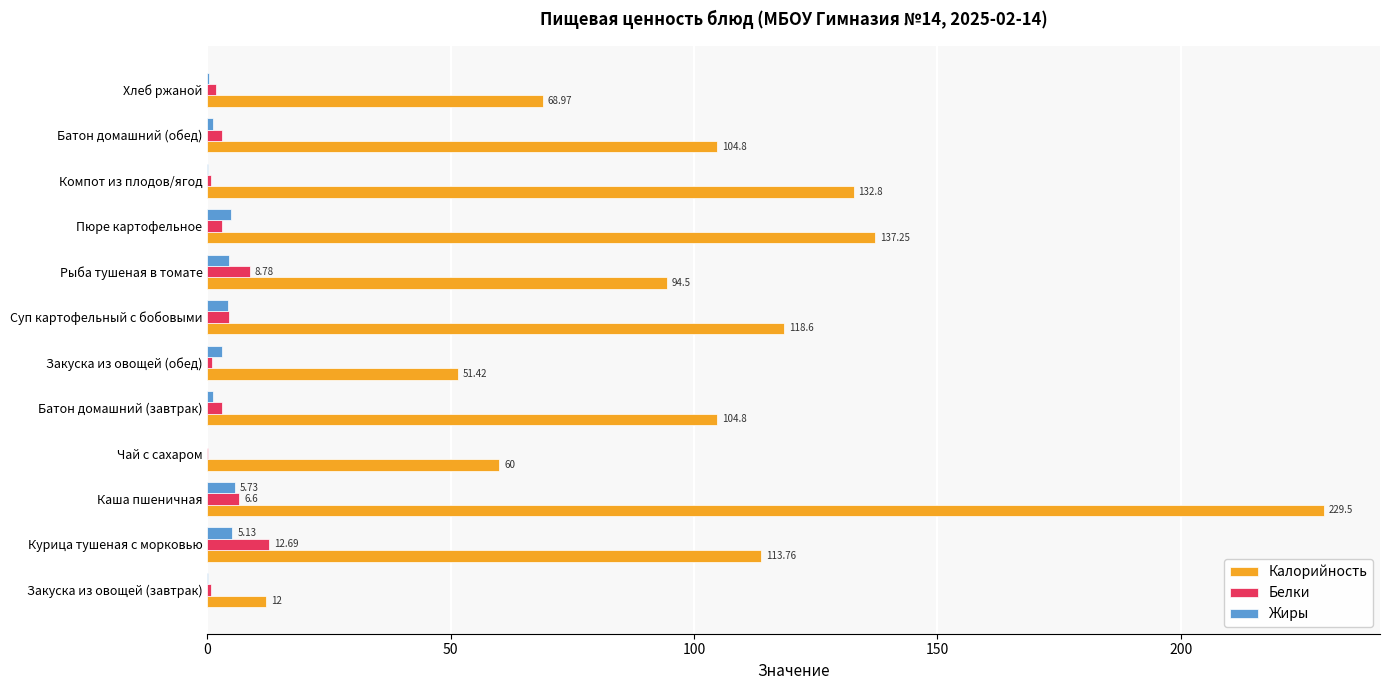

Which series changed the most between Закуска из овощей (завтрак) and Батон домашний (обед)?

Калорийность